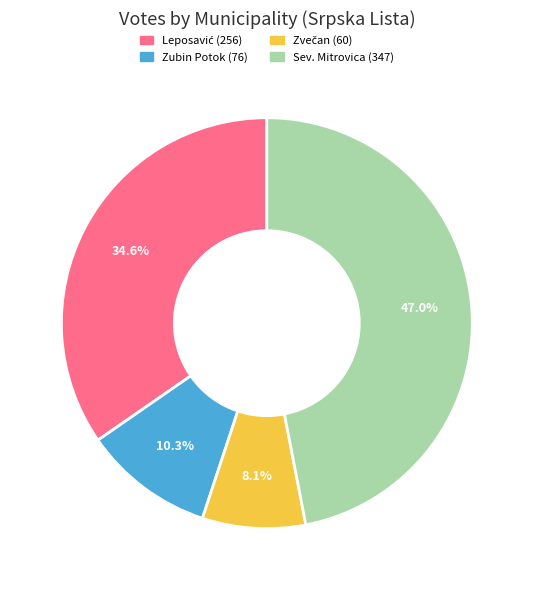

Does any single category account for the majority?

No